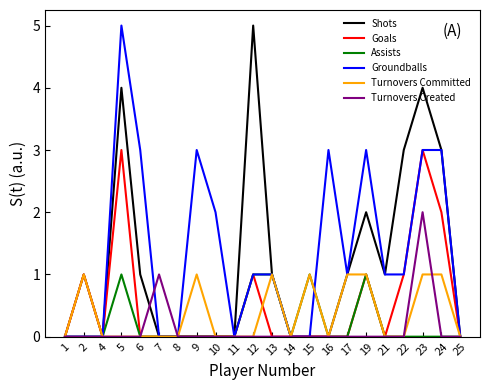

What is the maximum value for Goals?

3